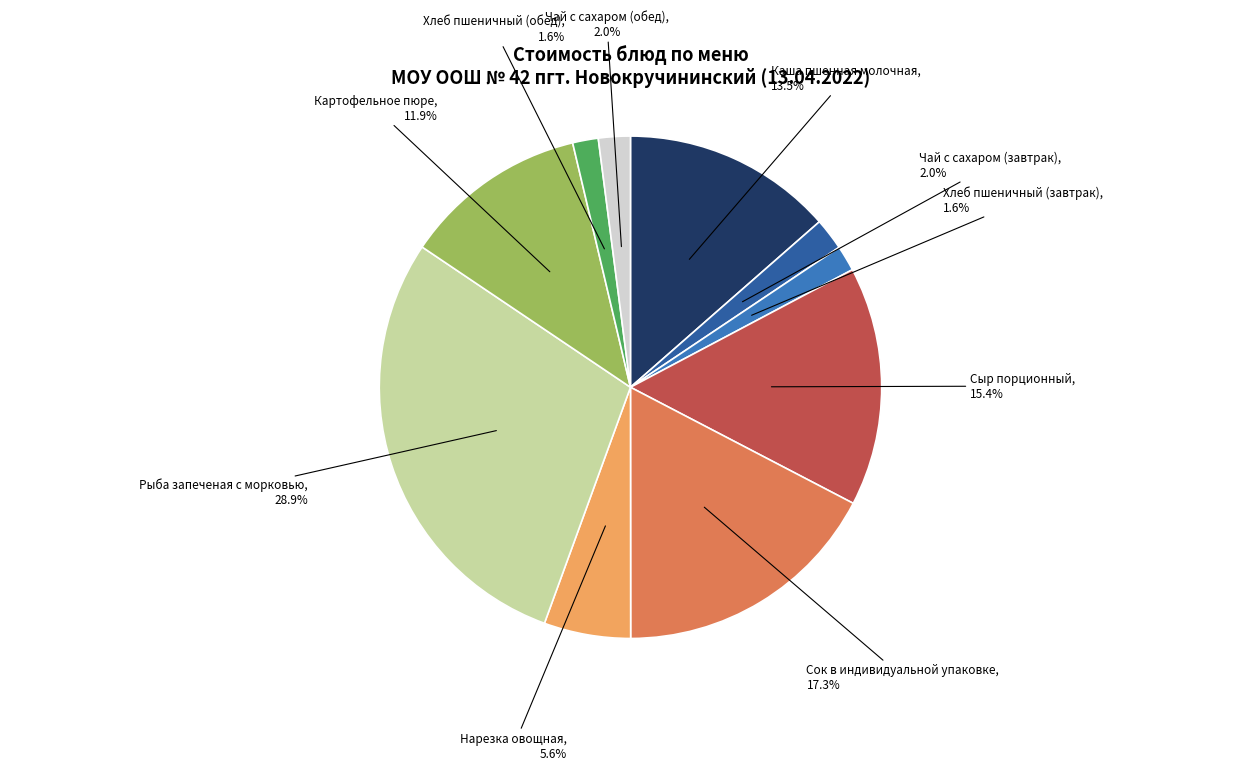

Does any single category account for the majority?

No